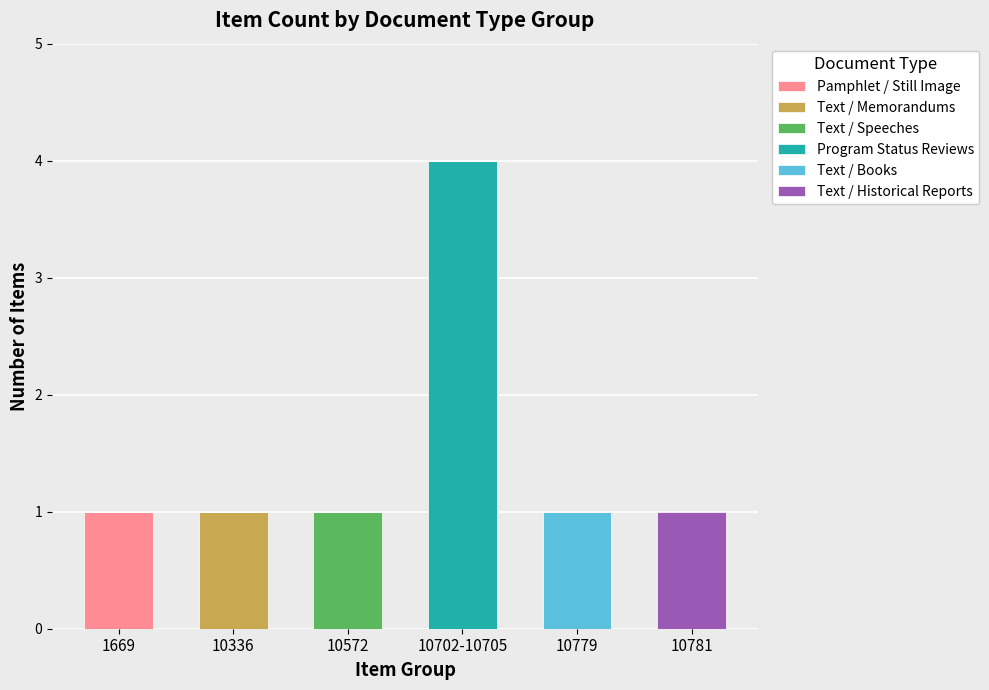

At which category is the sum across all series the highest?

10702-10705